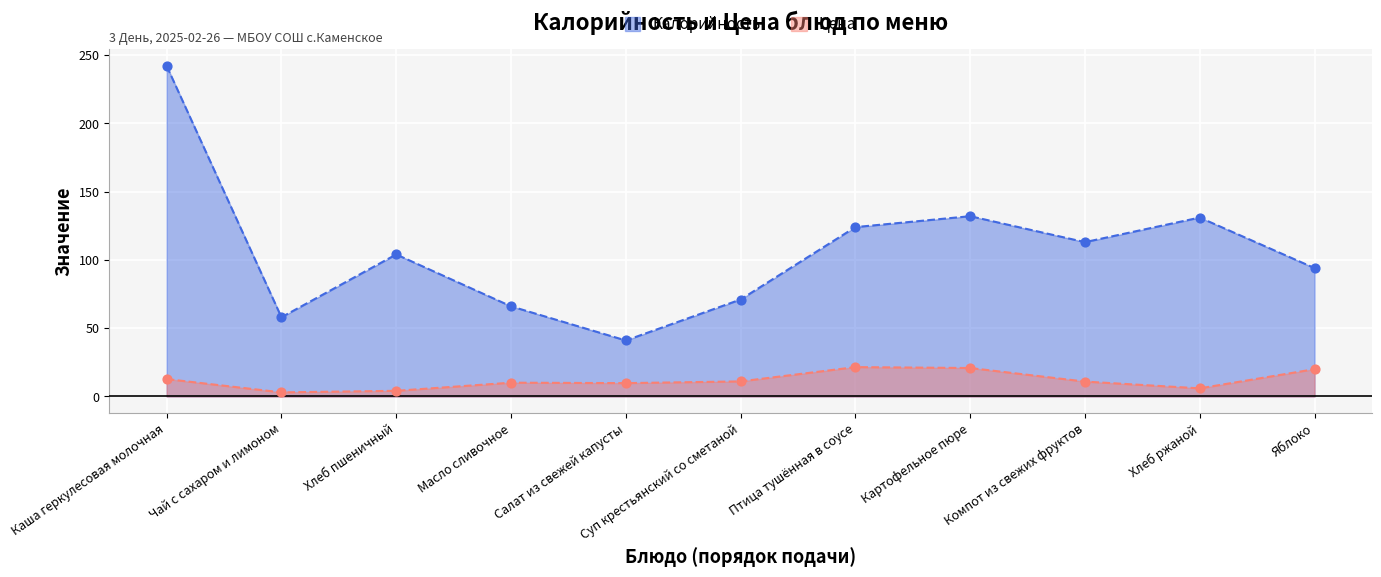

Is the value of Цена at Хлеб ржаной greater than the value of Калорийность at Картофельное пюре?

No